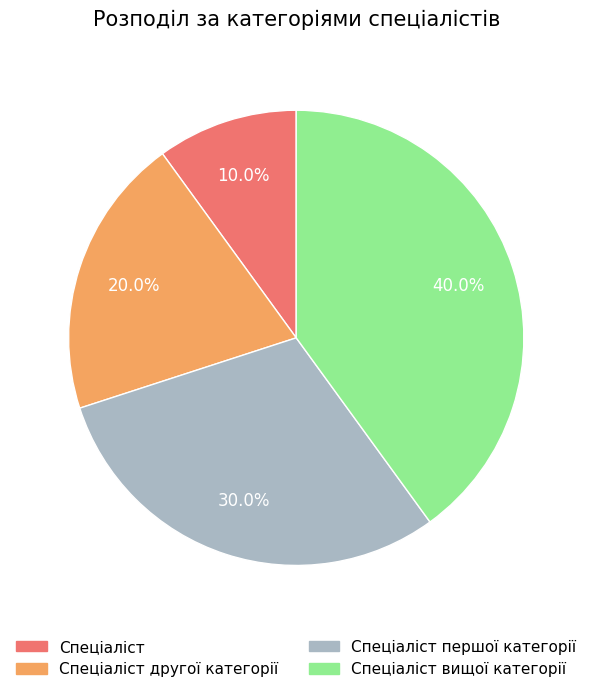

Is there a majority slice in this chart?

No